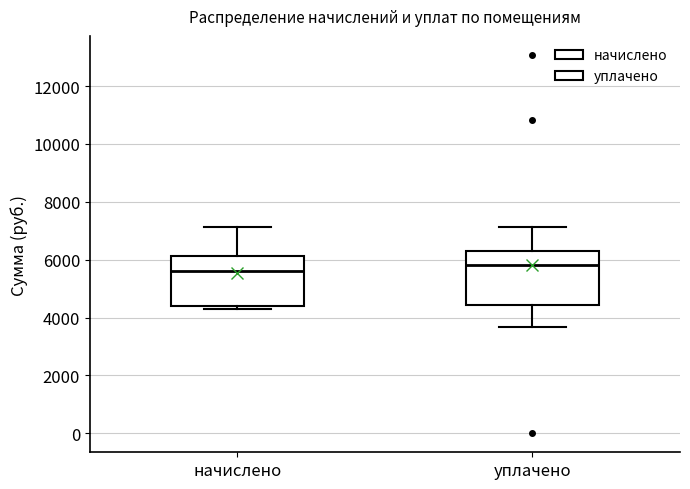

Where is the lower edge of the box for уплачено on the y-axis? The values are not printed on the chart, so give them approximately, as read against the axis.

4400